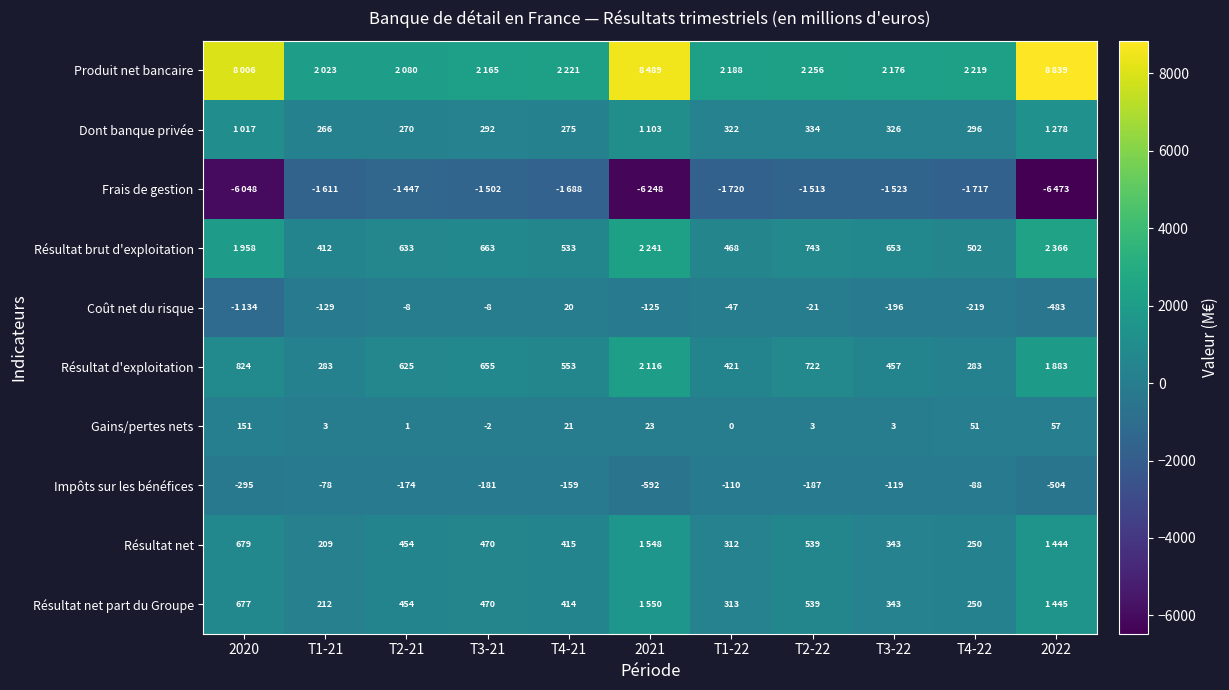

What is the total value across all series at T1-22?

2147